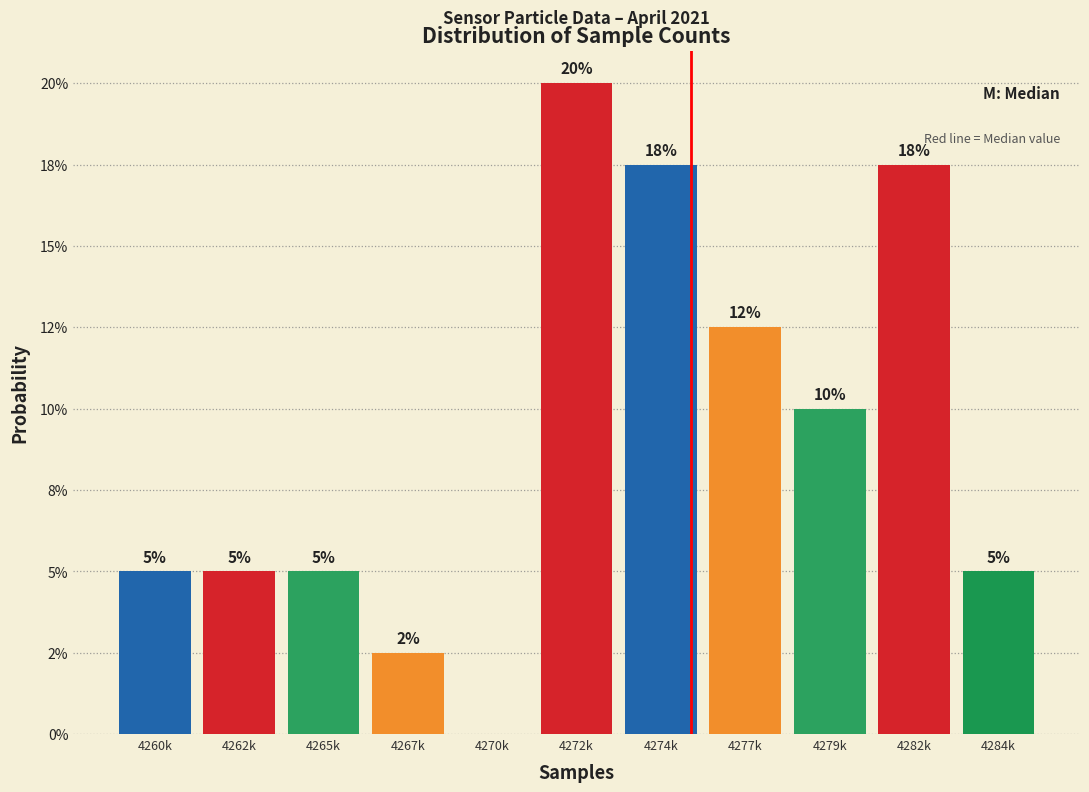

Are the bars horizontal?

No